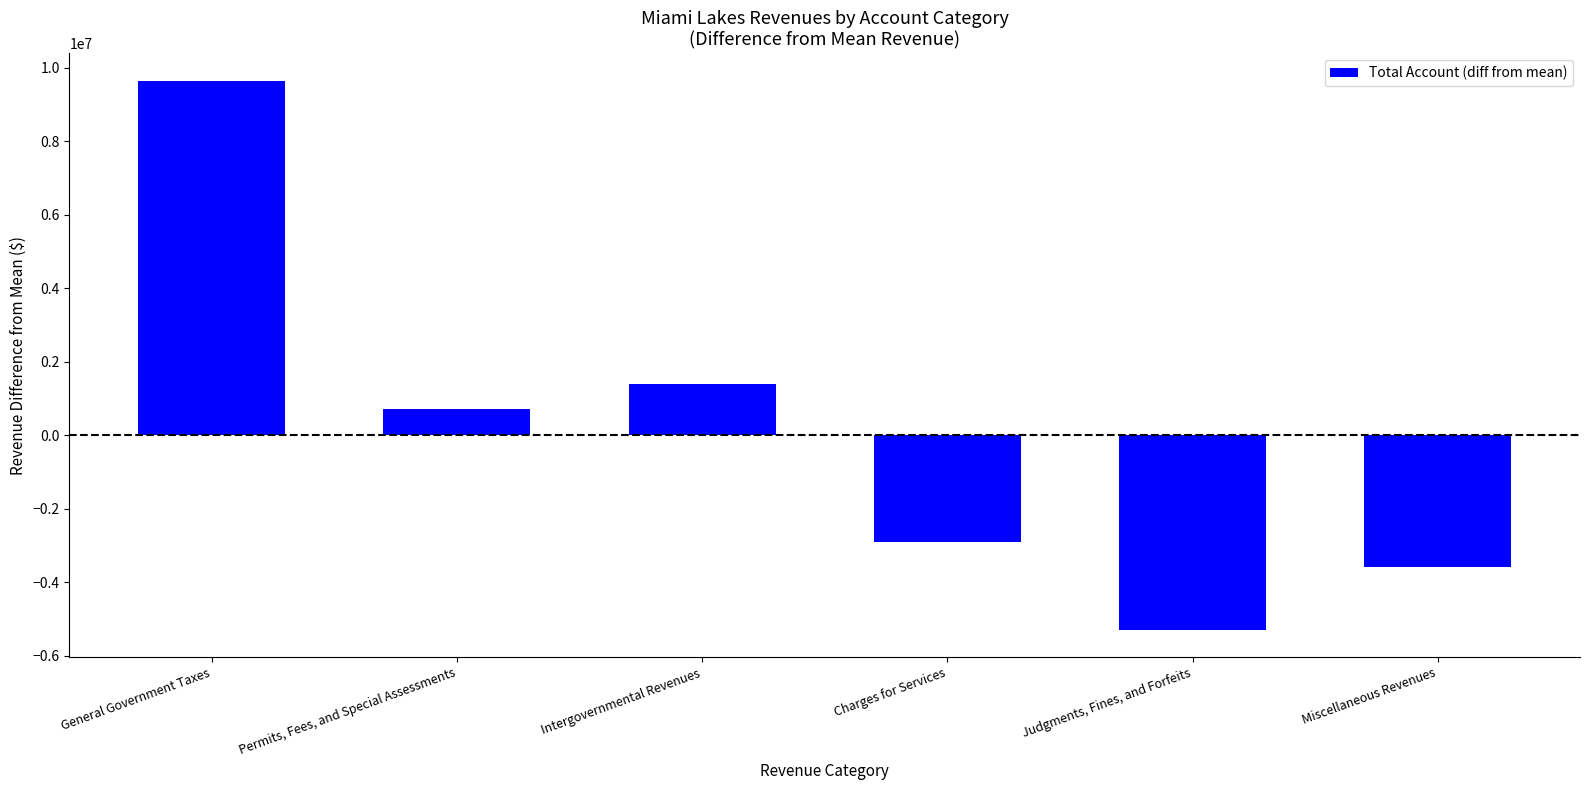

What position from the right is Miscellaneous Revenues?

1